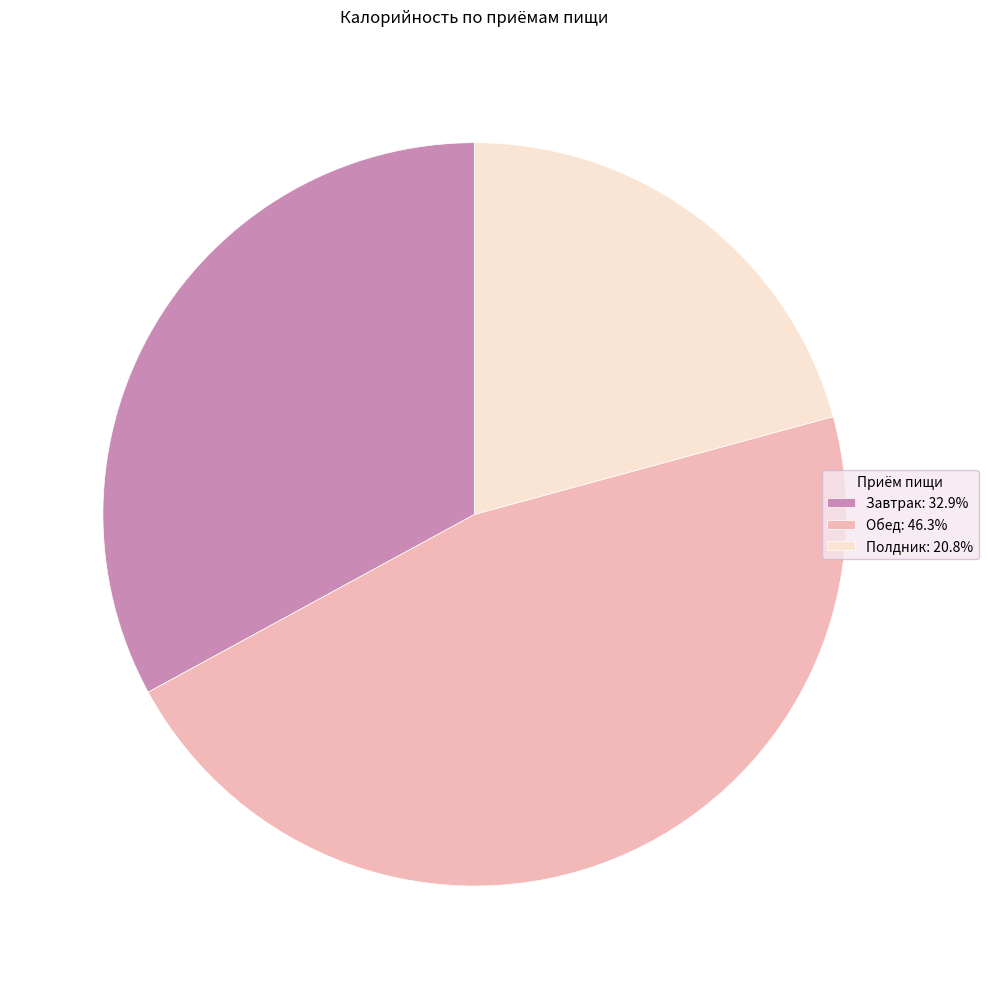

Which category has the biggest portion of the pie?

Обед